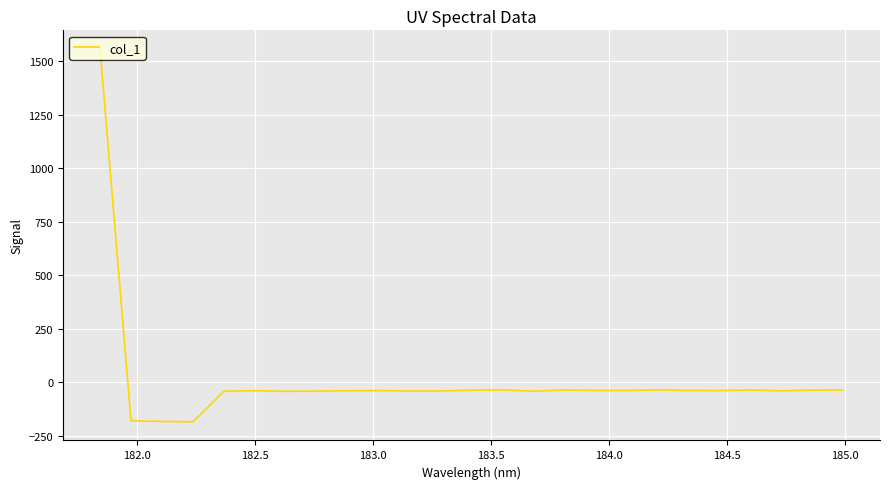

True or false: there are more than 2 points higher than both neighbors.

True